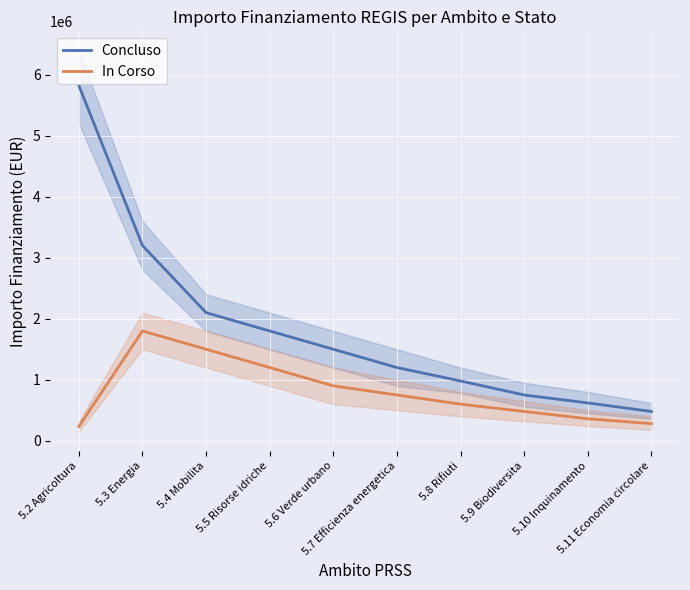

What are all the series names shown in the legend?

Concluso, In Corso